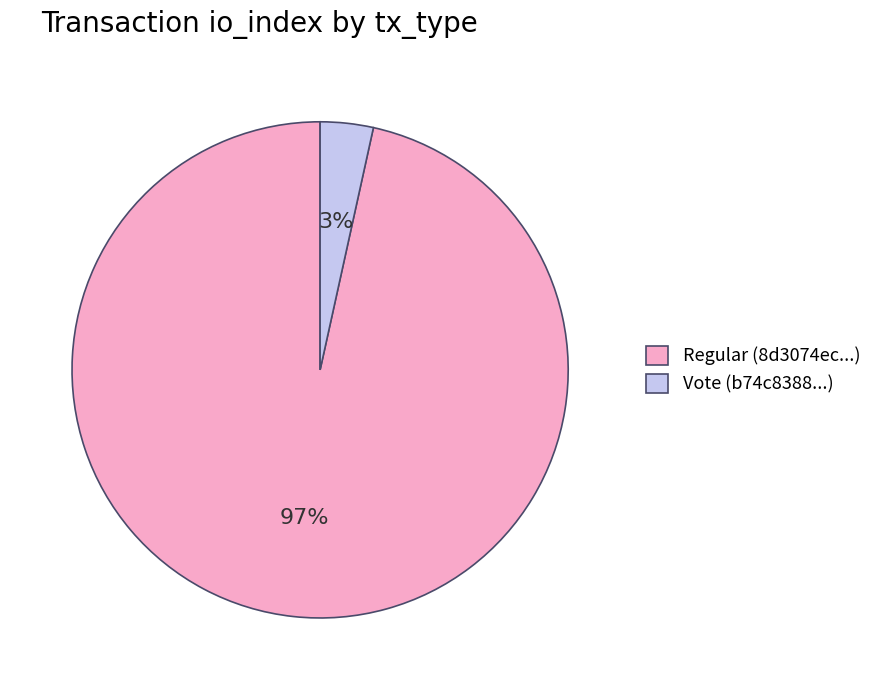

Is it true that Vote (b74c8388...) is 11% of the pie?

False